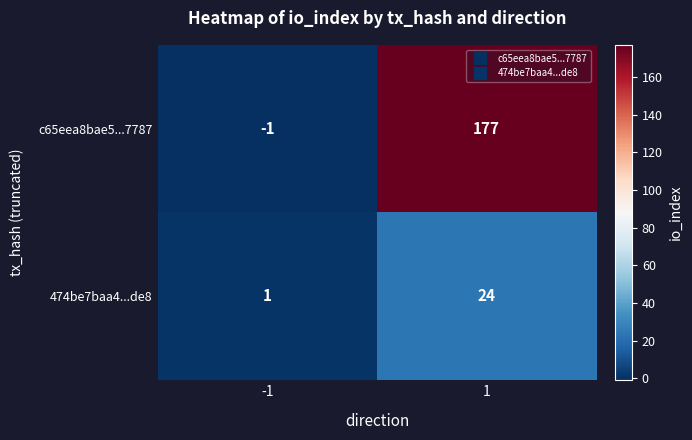

What is the highest value of the c65eea8bae5...7787 series?

177